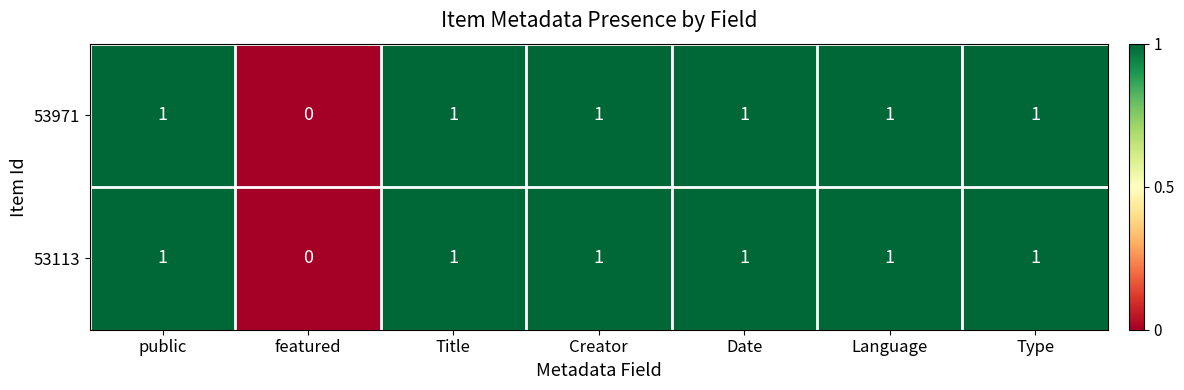

Where is 53971 nearest to the value 0?

featured